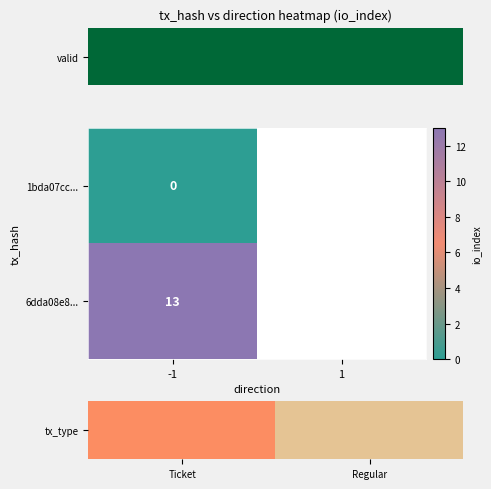

What is the difference between the highest and lowest values at -1?

13